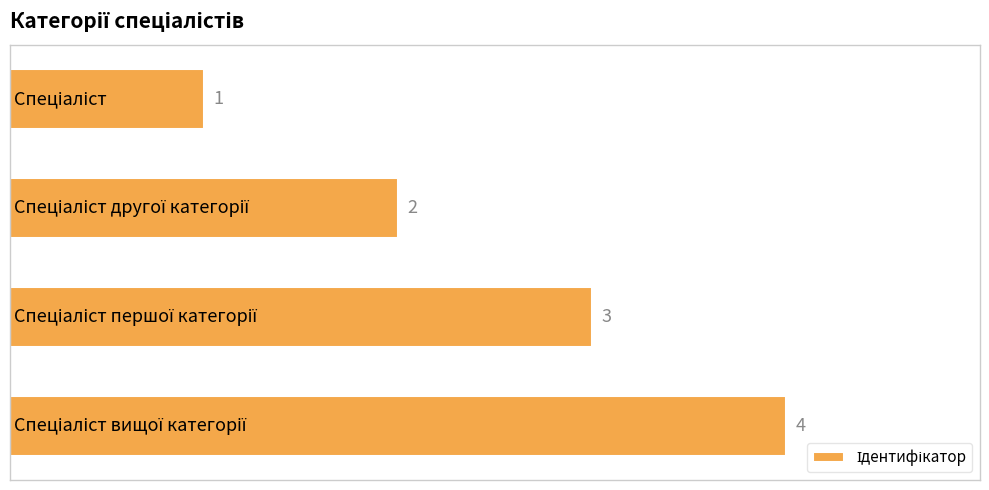

Count the values in the range 2 to 4.

3